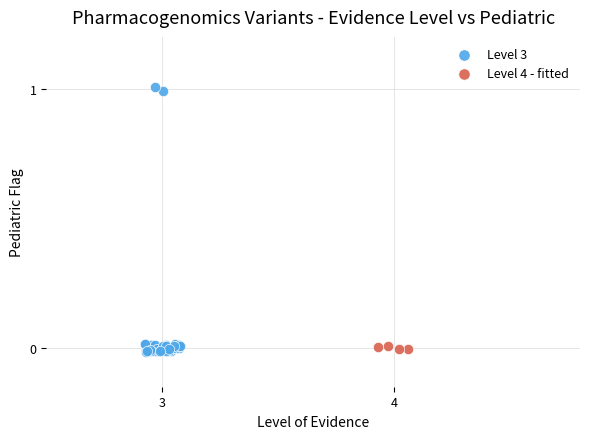

Which series reaches the maximum Y coordinate?

Level 3